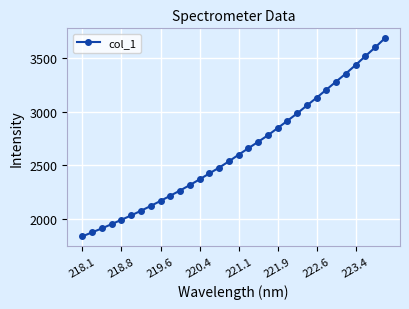

What is the average value?

2634.2